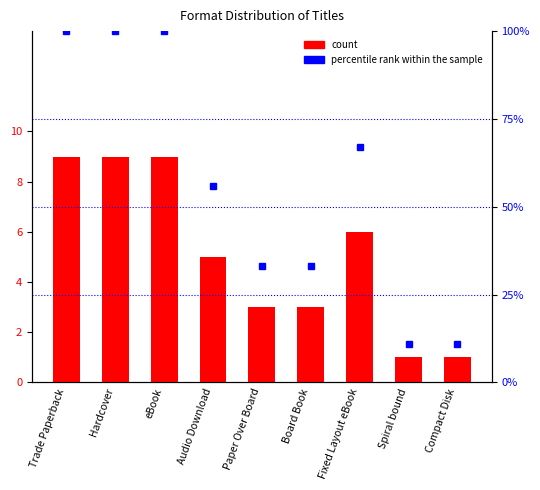

The percentile rank within the sample series shows 100 at Hardcover. True or false?

True